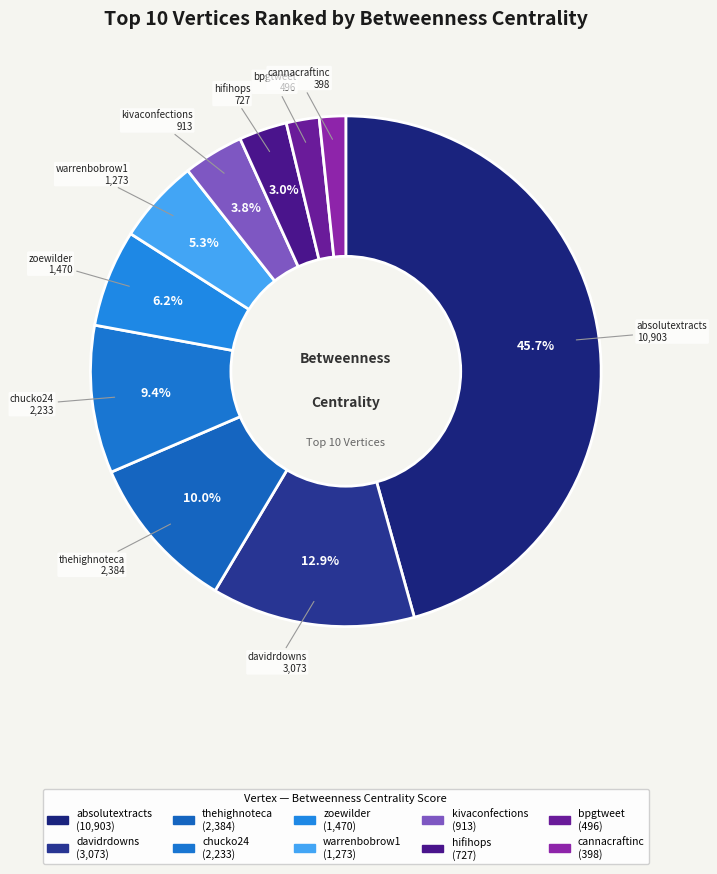

Is the sum of davidrdowns and thehighnoteca greater than half?

No